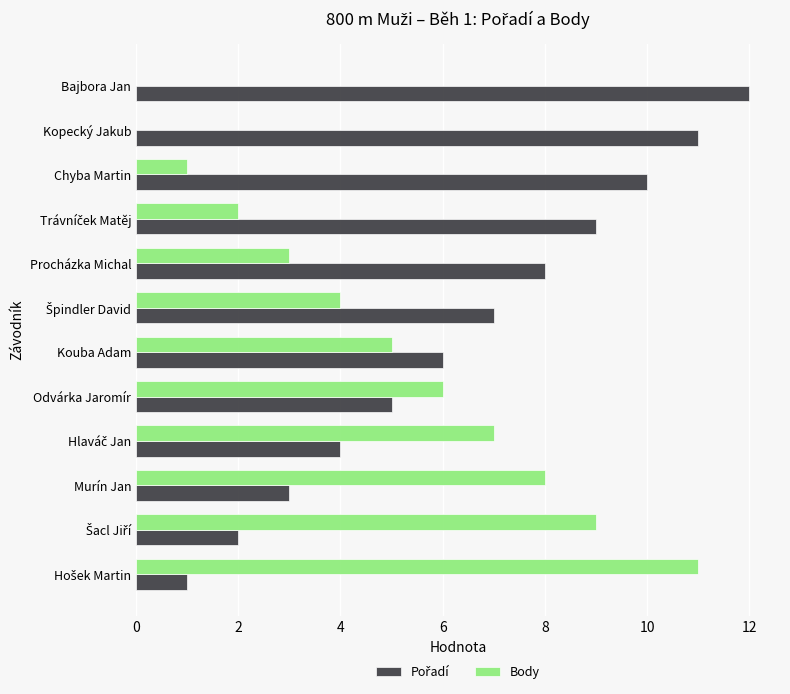

What is the maximum value for Body?

11